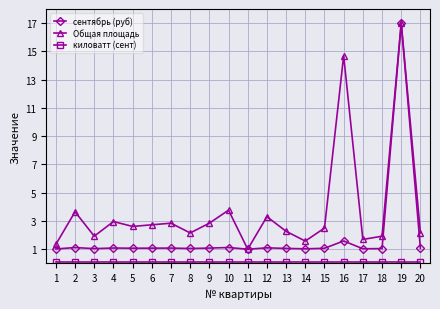

Where is the first local minimum for Общая площадь?

3